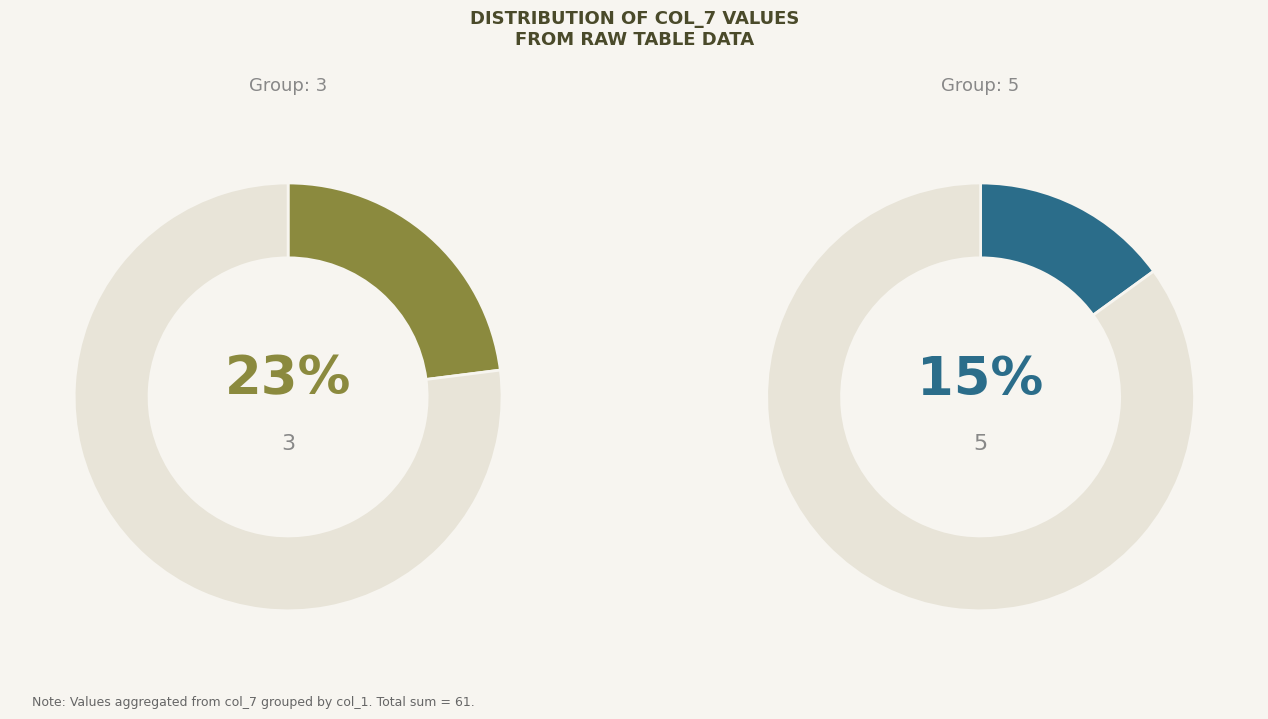

Is there any slice that represents more than half of the pie?

No